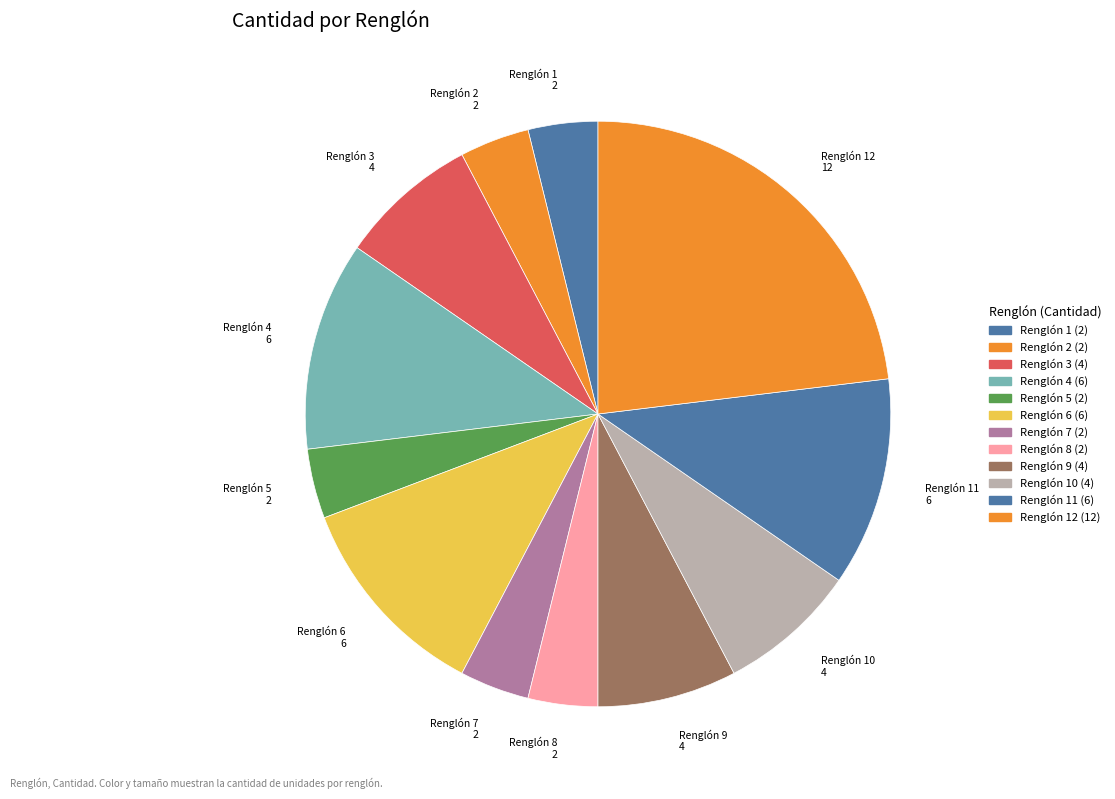

How many segments does this pie chart have?

12